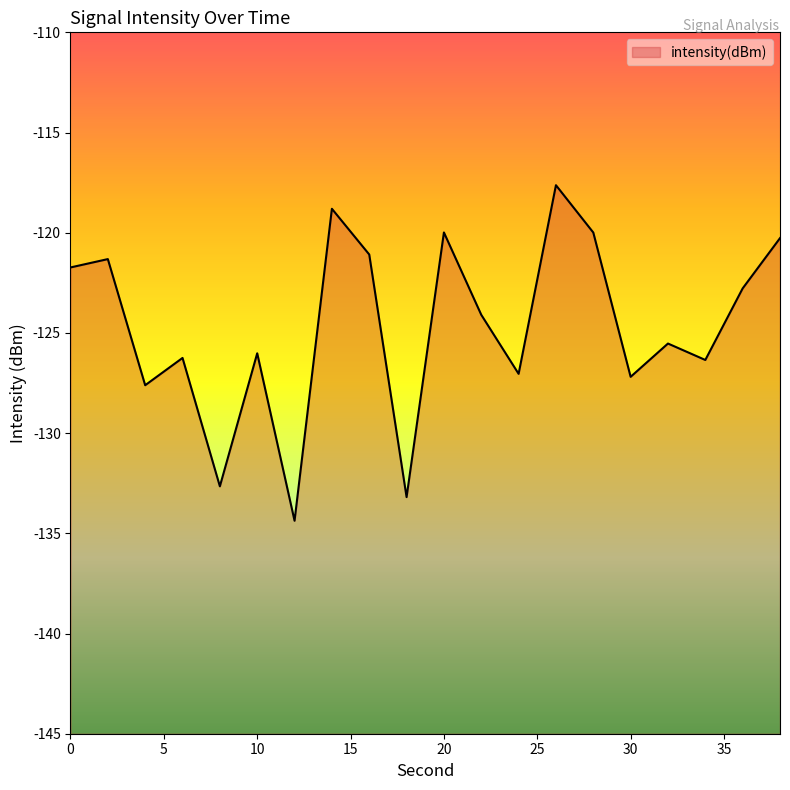

List the labels in order of value, smallest first.

12, 18, 8, 4, 30, 24, 34, 6, 10, 32, 22, 36, 0, 2, 16, 38, 28, 20, 14, 26